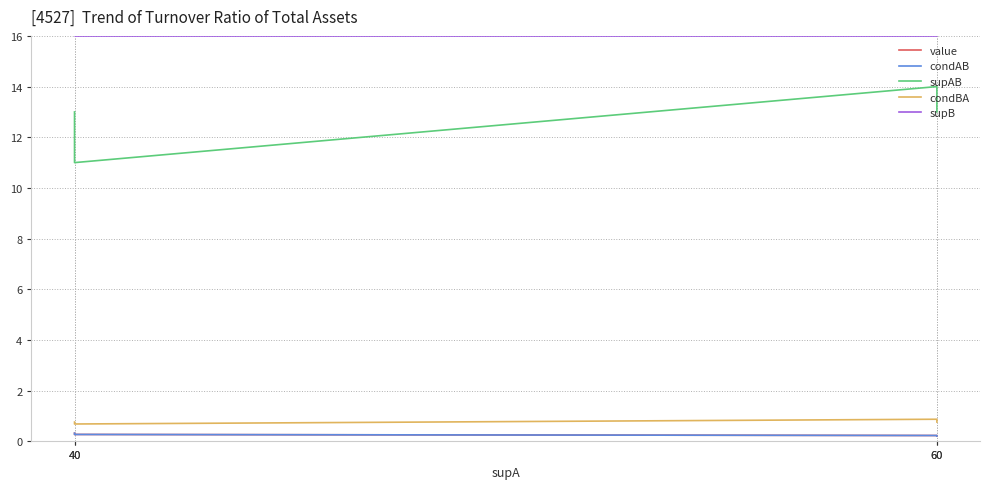

The value of supAB at 60 is 3.5. True or false?

False